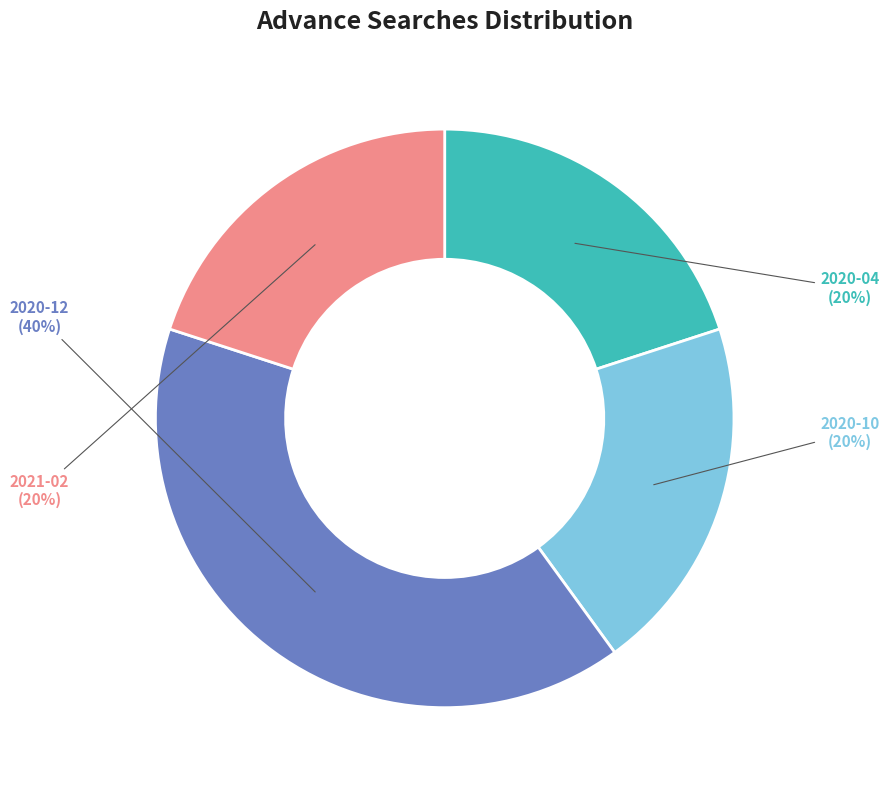

Do 2021-02 and 2020-12 together represent more than half of the pie?

Yes